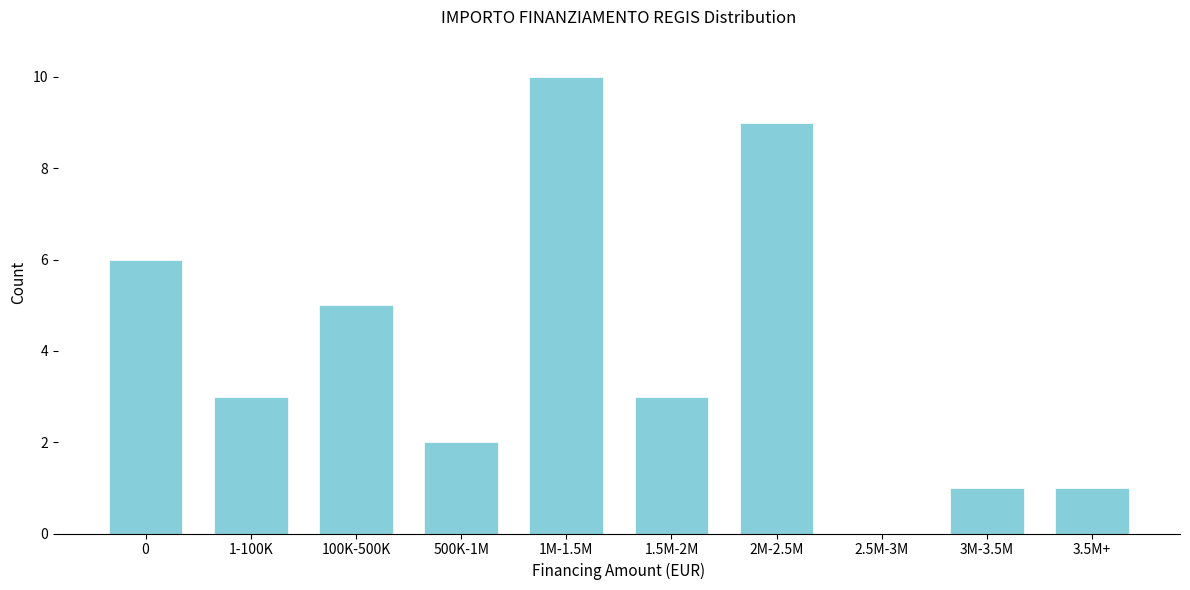

Reading left to right, extract all data points from this chart.

0=6	1-100K=3	100K-500K=5	500K-1M=2	1M-1.5M=10	1.5M-2M=3	2M-2.5M=9	2.5M-3M=0	3M-3.5M=1	3.5M+=1